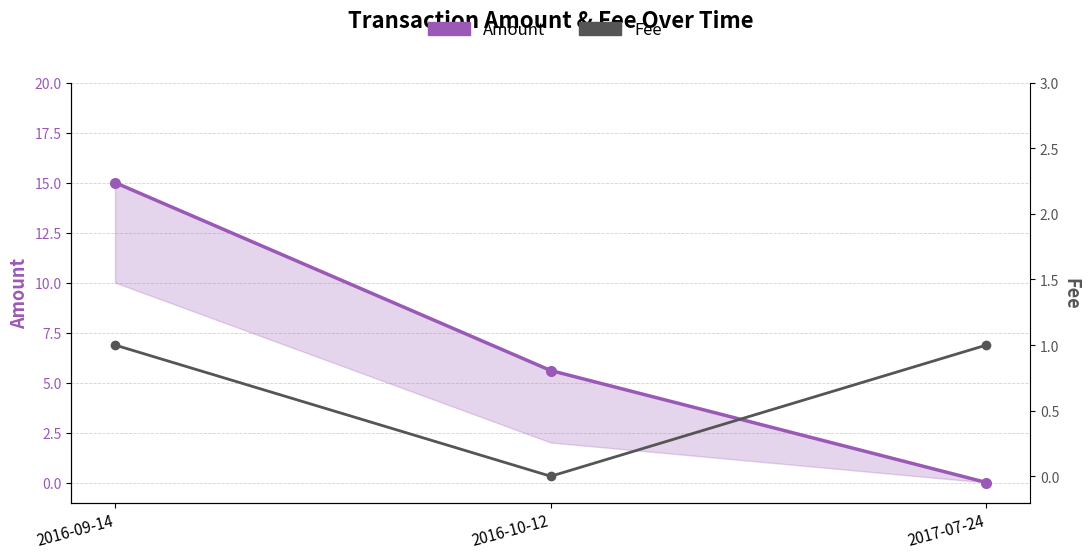

How many lines are shown in the chart?

2